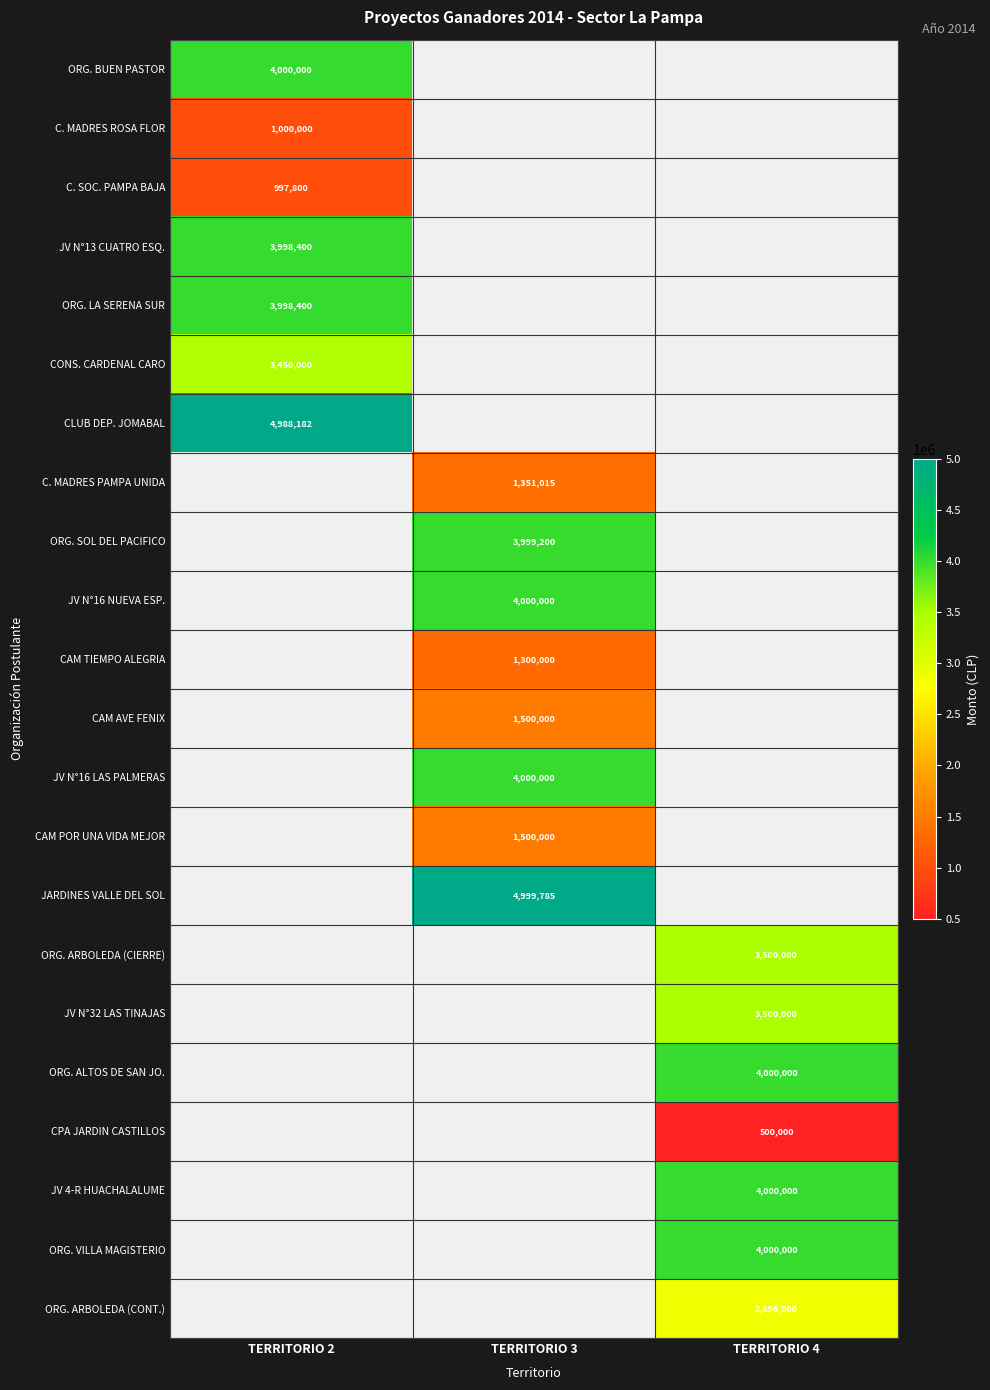

True or false: JV 4-R HUACHALALUME has a value of 1180563.1 at TERRITORIO 4.

False